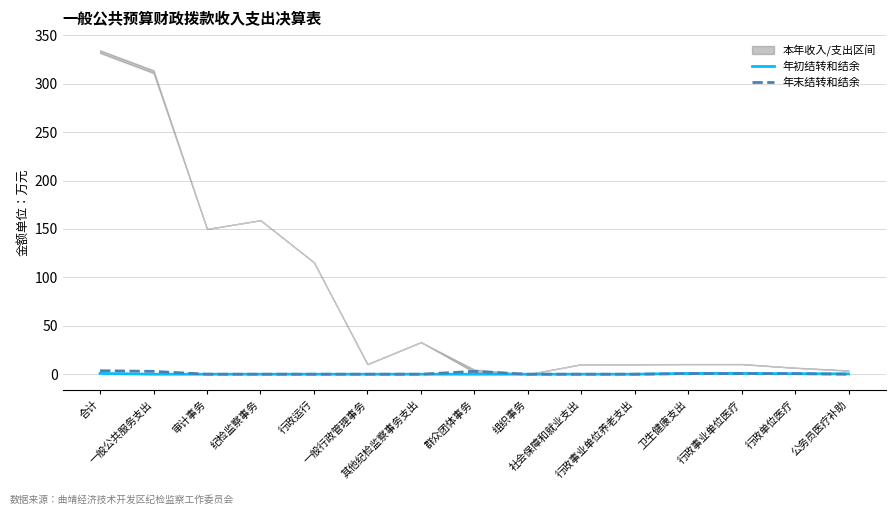

What is the difference between the highest and lowest values at 群众团体事务?

3.0